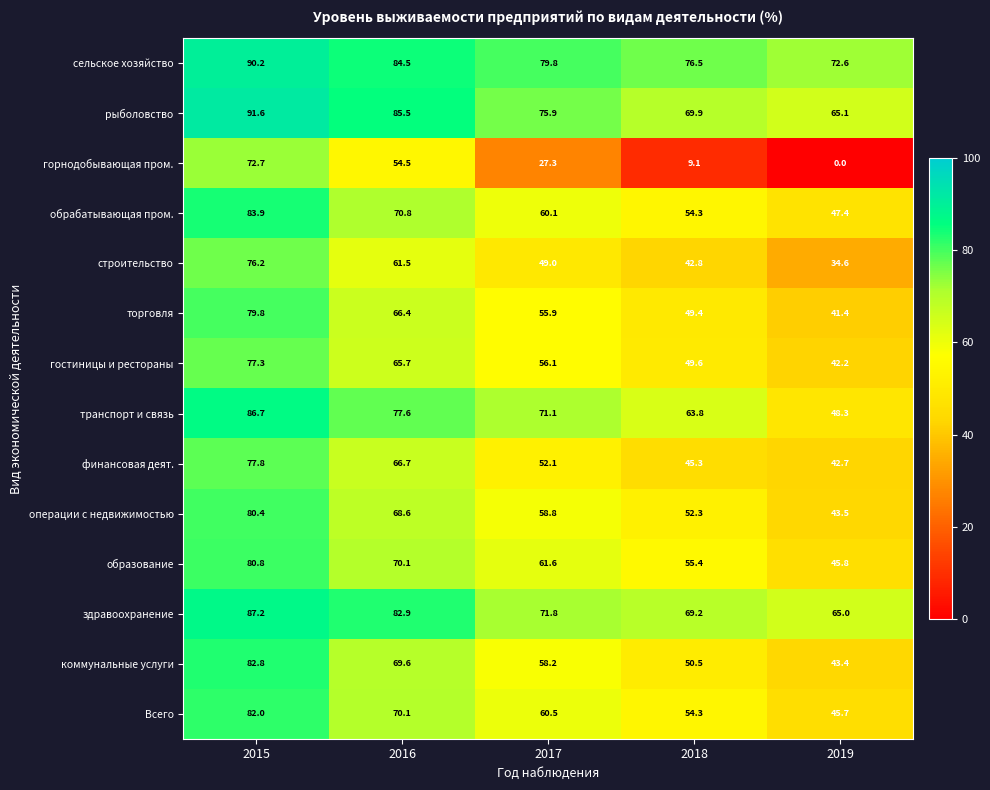

The обрабатывающая пром. series shows 31.8 at 2017. True or false?

False